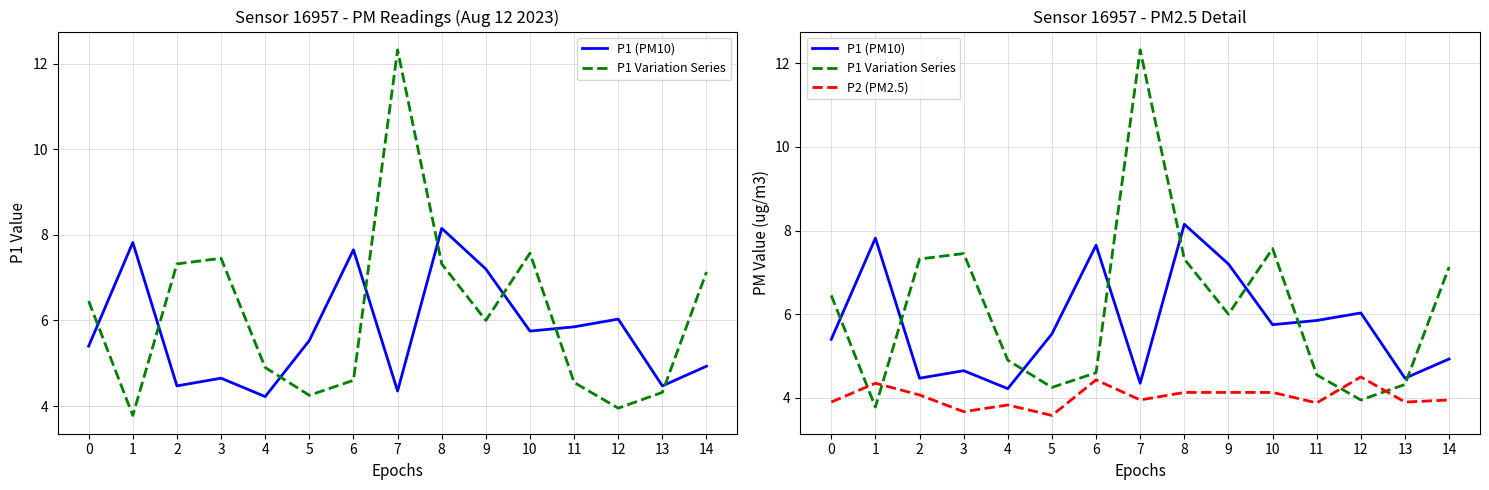

Is the value of P1 Variation Series at 1 greater than the value of P1 (PM10) at 5?

No